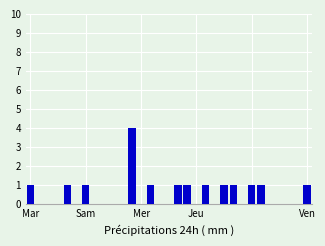

What is the sum of all values?

16